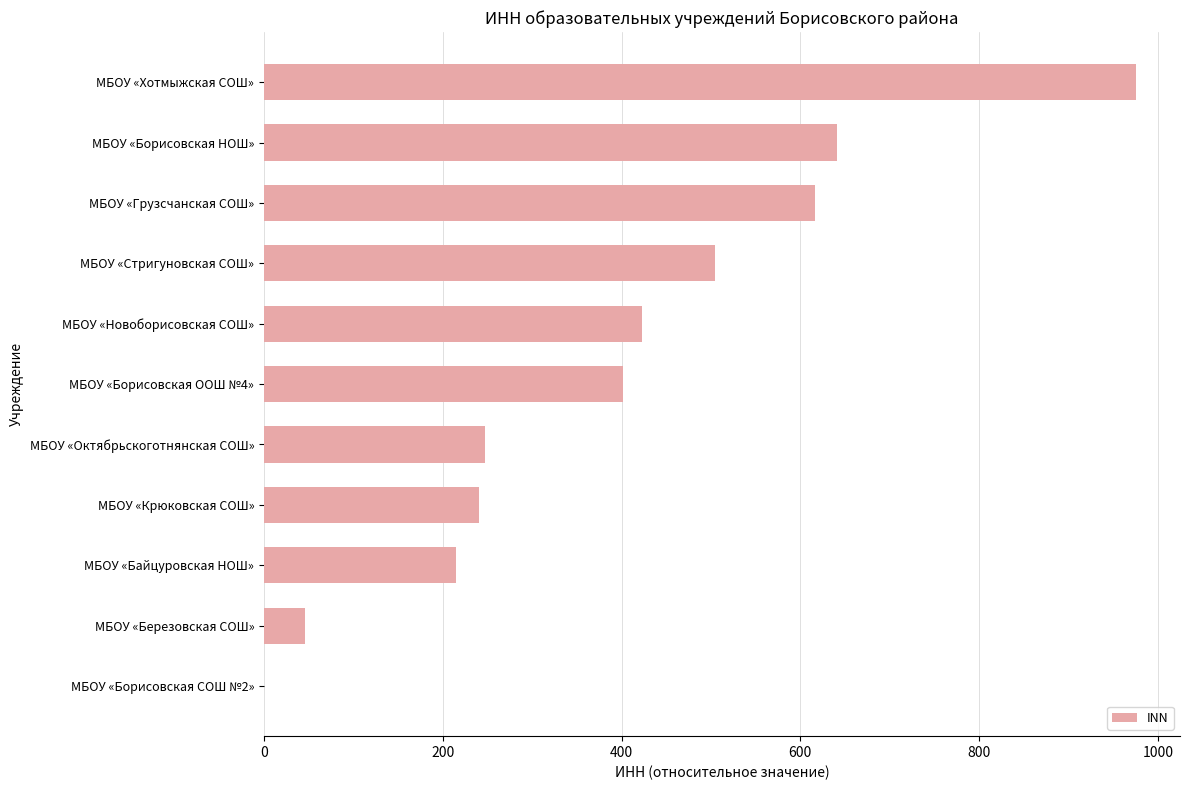

What is the ratio of the value at МБОУ «Борисовская НОШ» to the value at МБОУ «Октябрьскоготнянская СОШ»?

2.6